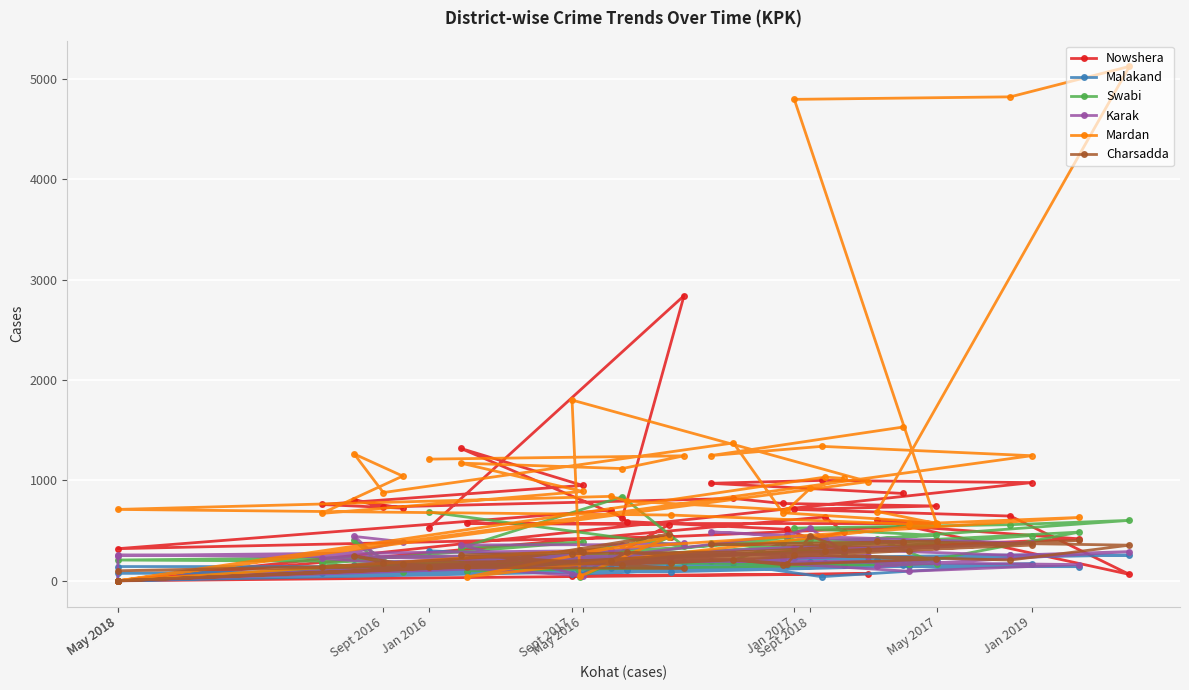

At which label is Nowshera closest to 1420?

Jan 2017